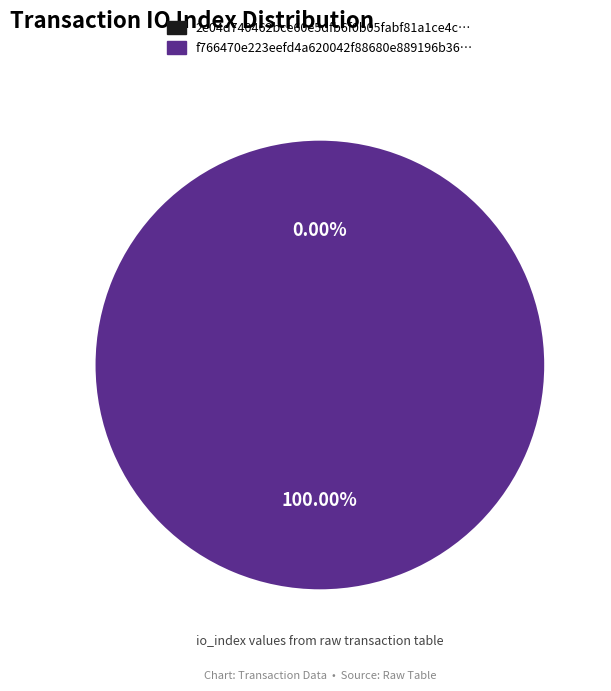

To the nearest percent, what is the average slice percentage?

50%